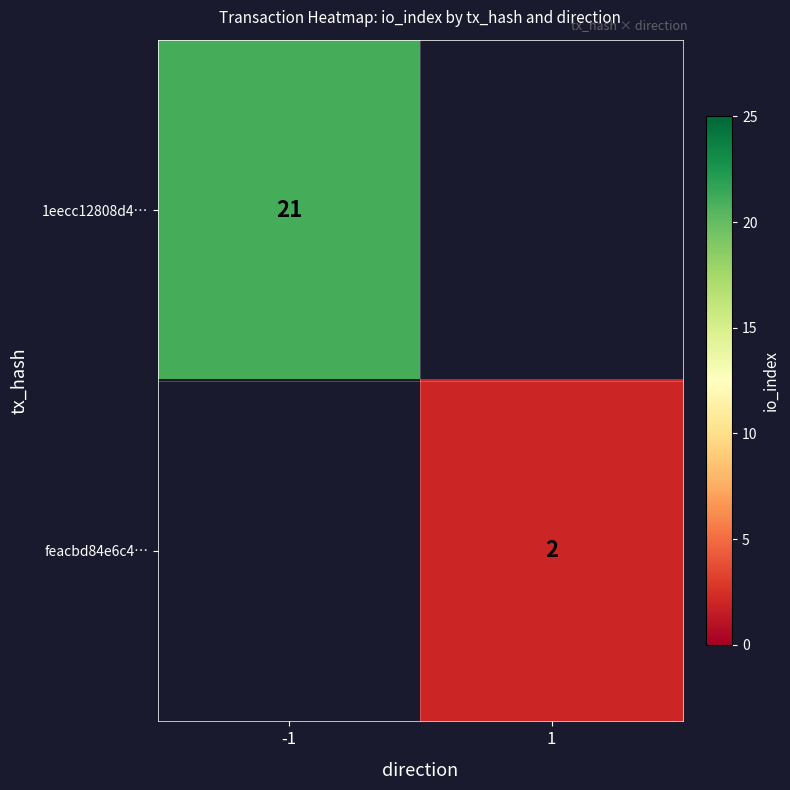

What is the smallest value displayed?

2.0